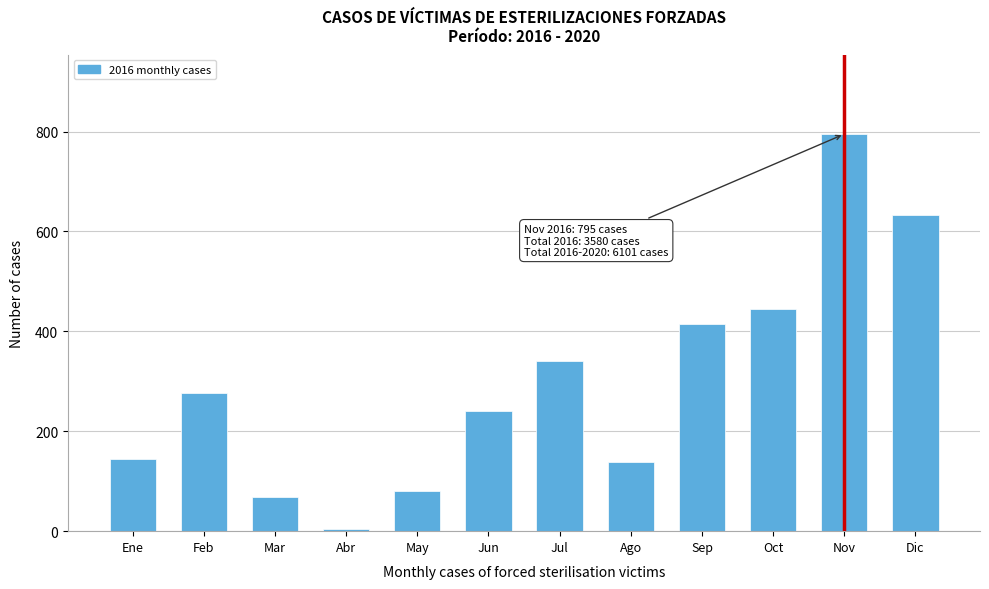

Reading left to right, transcribe all the data shown in this chart.

Ene=144	Feb=276	Mar=69	Abr=4	May=81	Jun=241	Jul=340	Ago=138	Sep=414	Oct=445	Nov=795	Dic=633